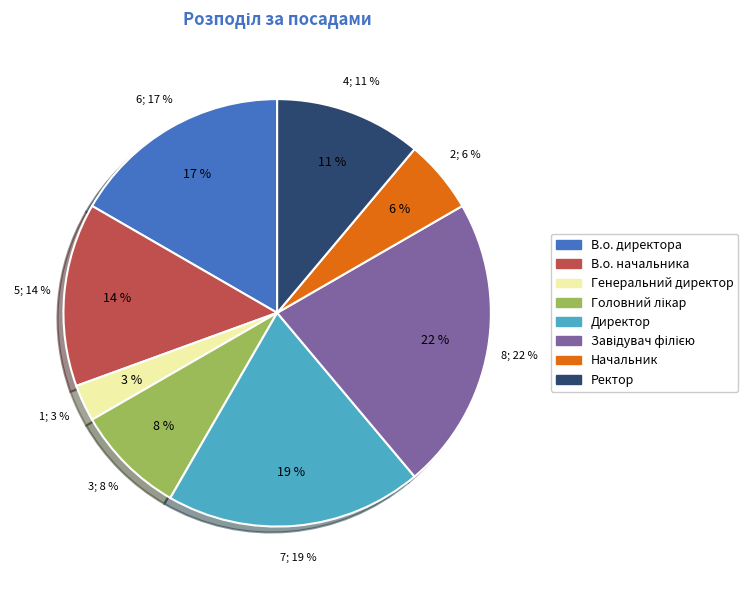

What is the smallest slice in the pie chart?

Генеральний директор